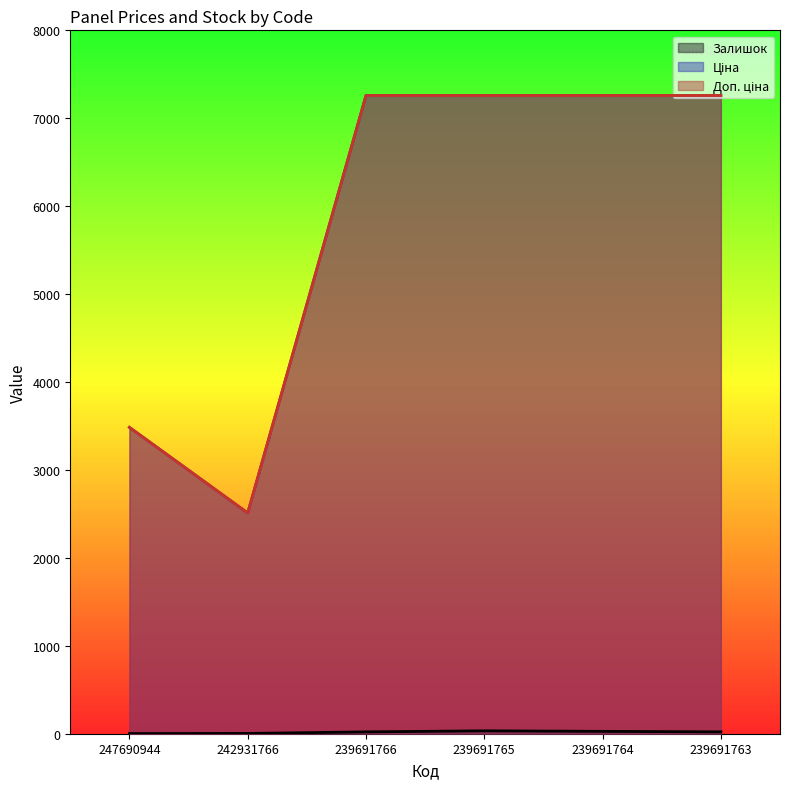

Which series has the largest range (max minus min)?

Ціна